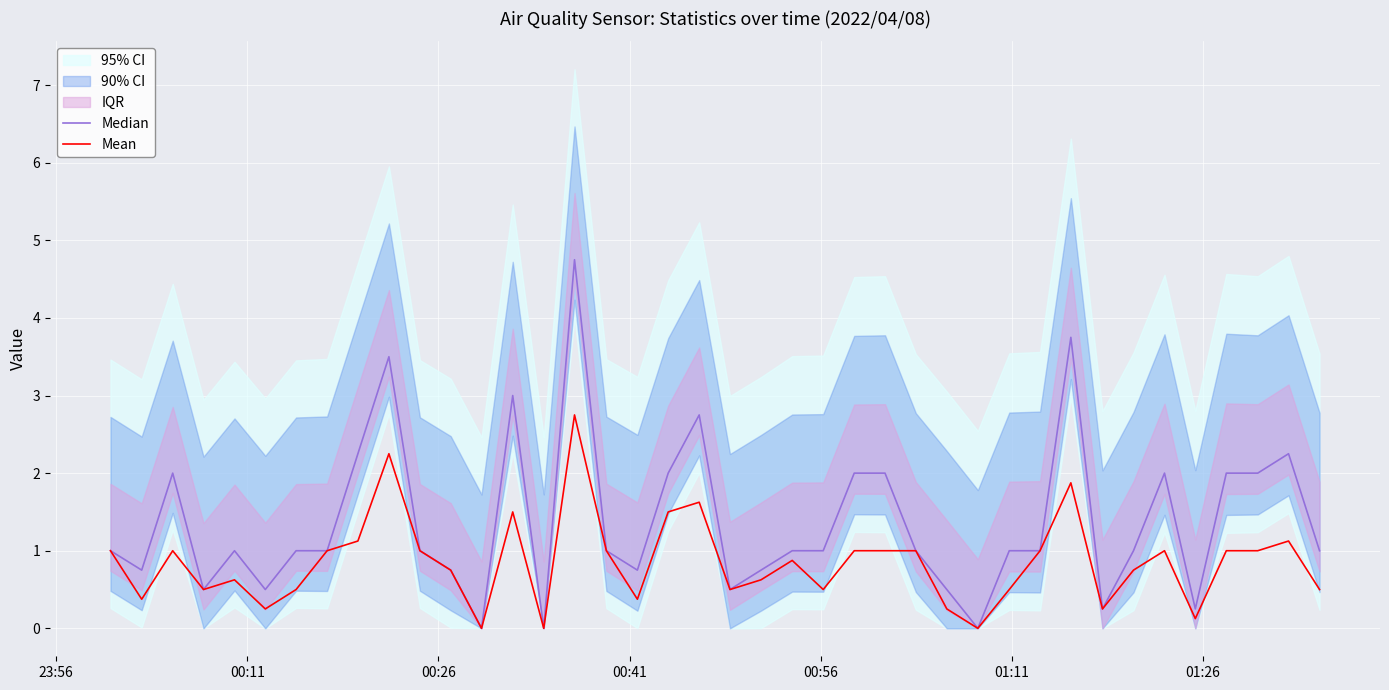

Rank the series by their average value, from highest to lowest.

Median, Mean